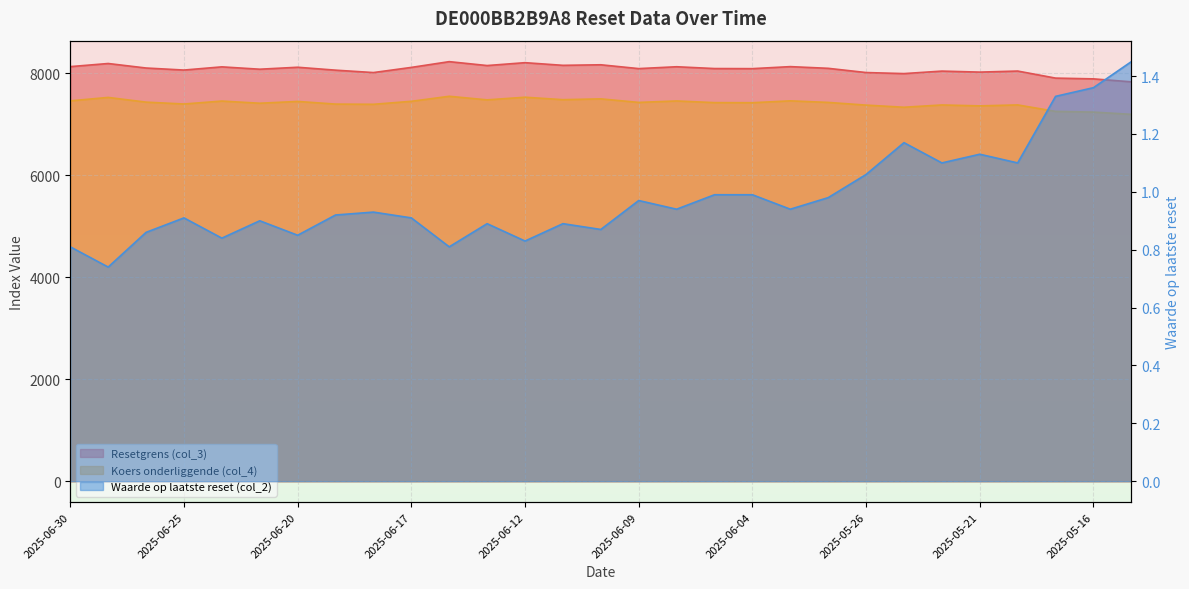

What is the difference between the Koers onderliggende (col_4) values at 2025-06-25 and 2025-06-04?

25.3